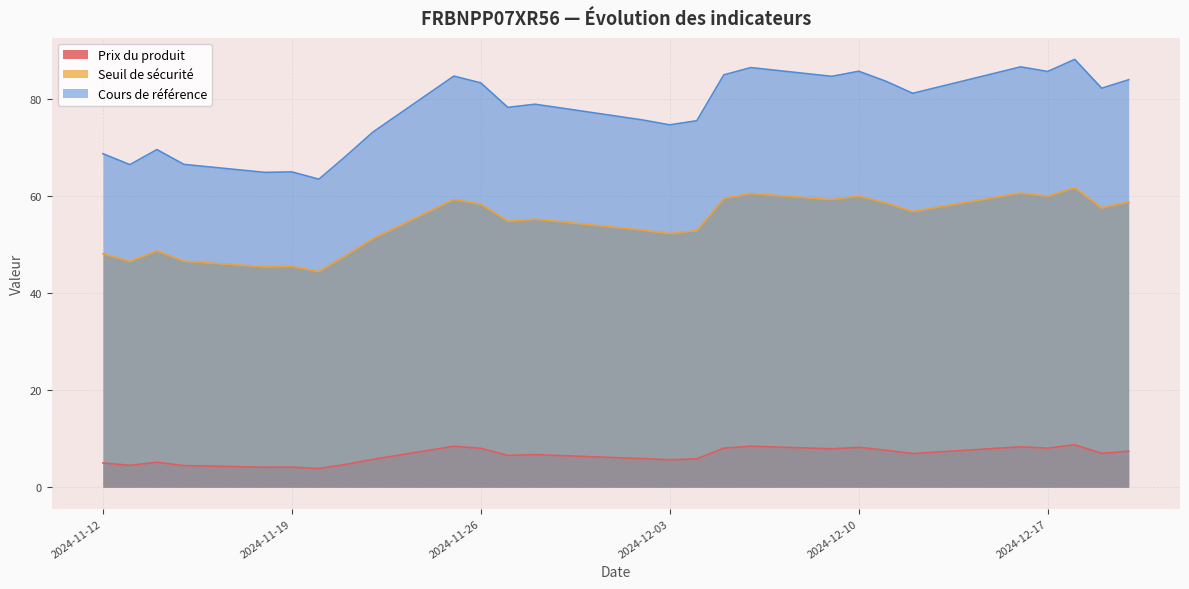

Where is Prix du produit nearest to the value 6?

2024-12-02